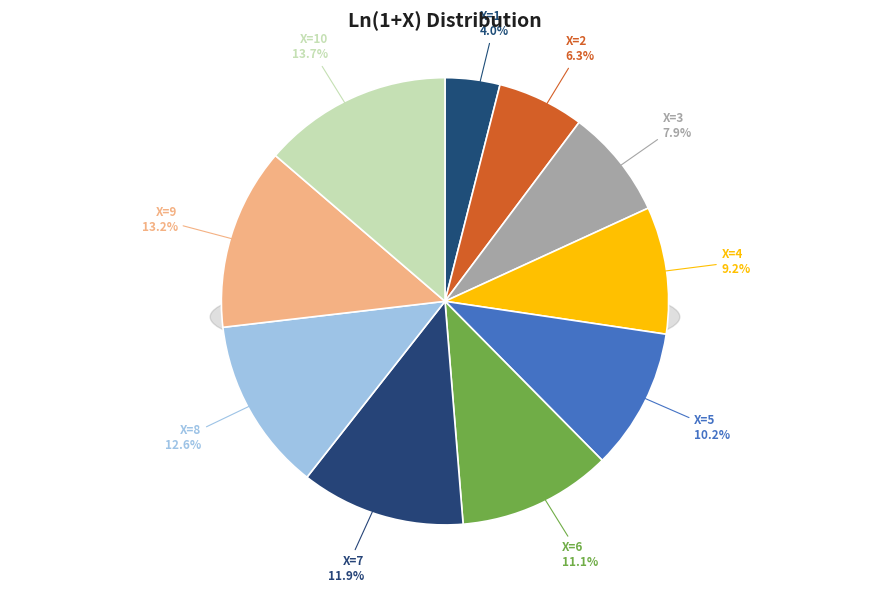

To the nearest percent, what is the combined percentage of 7 and 2?

18%